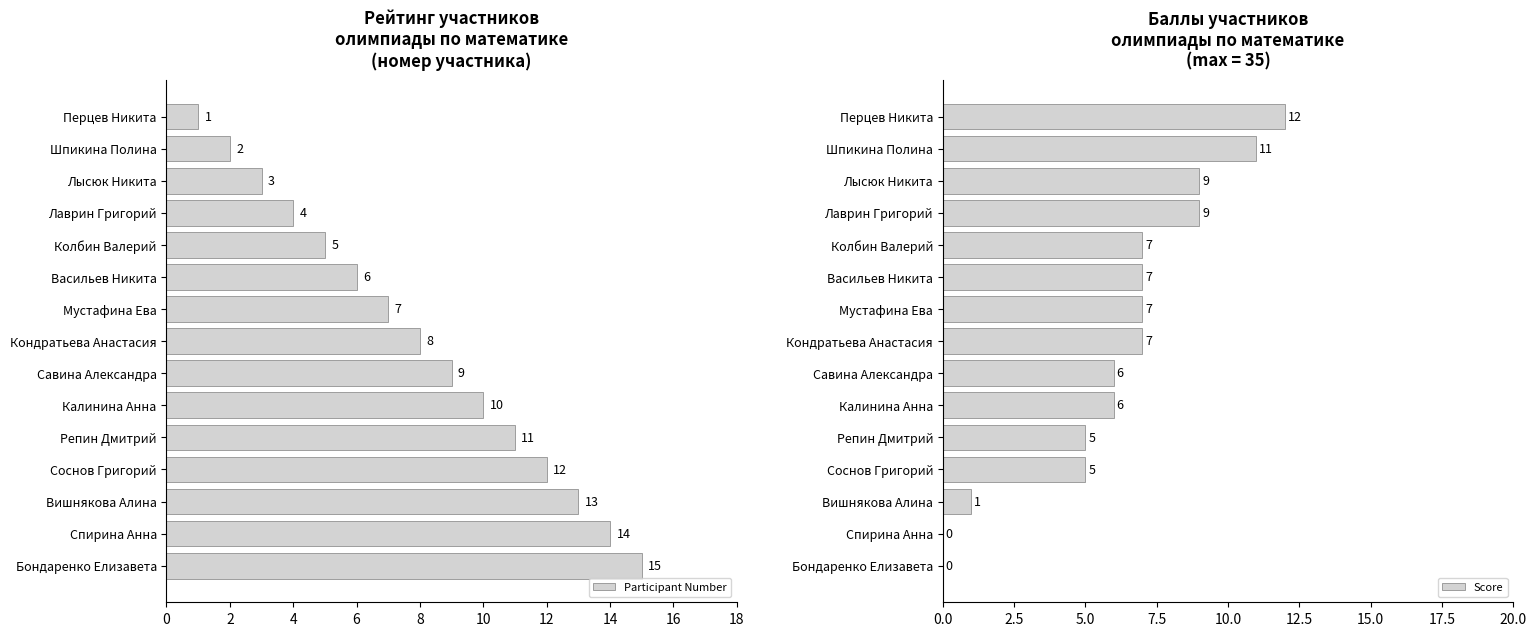

Where is Participant Number nearest to the value 8?

Кондратьева Анастасия